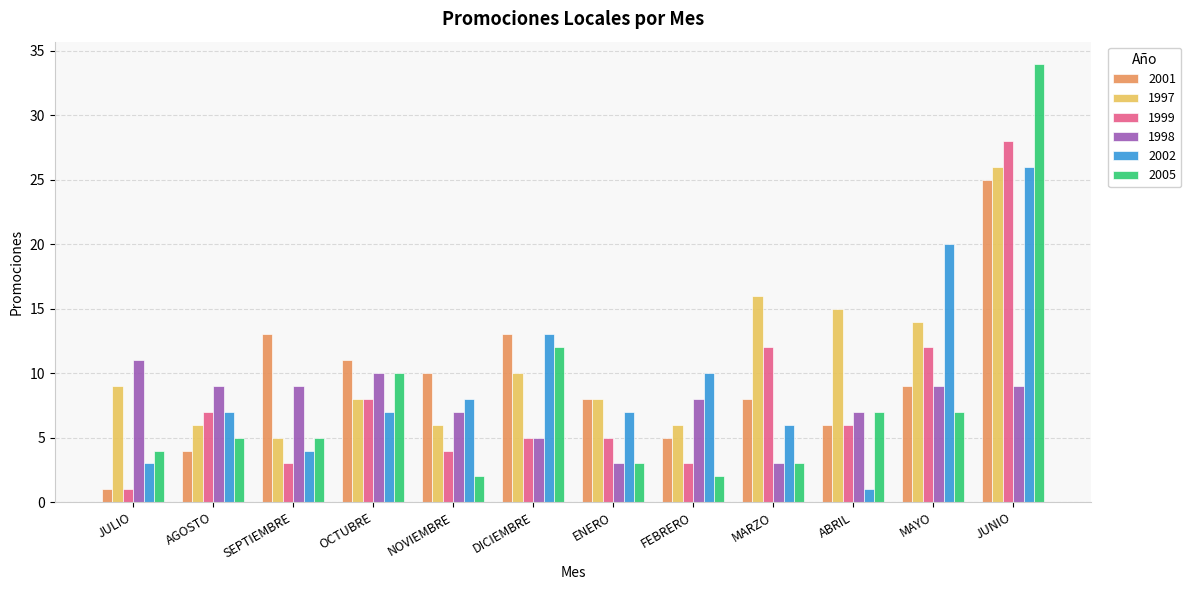

Is it true that 1997 equals 8 at ENERO?

True